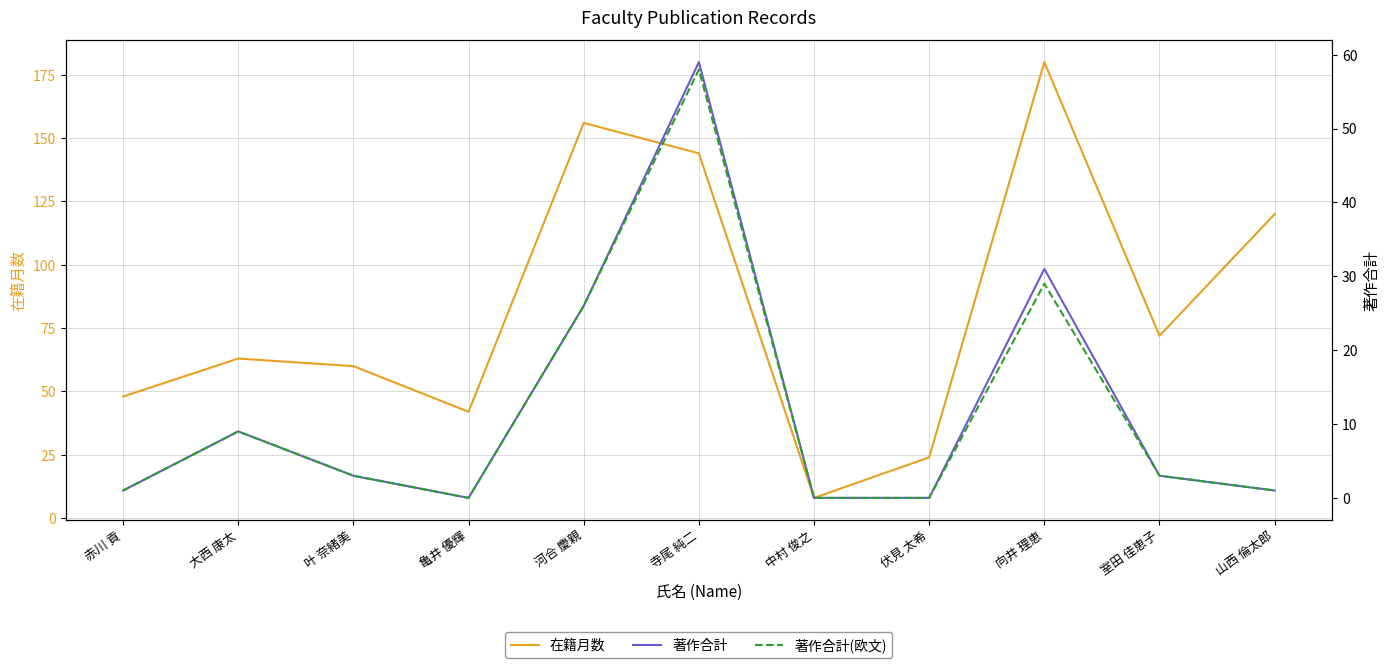

At 叶 奈緒美, list the series in order from smallest to largest.

著作合計, 著作合計(欧文), 在籍月数